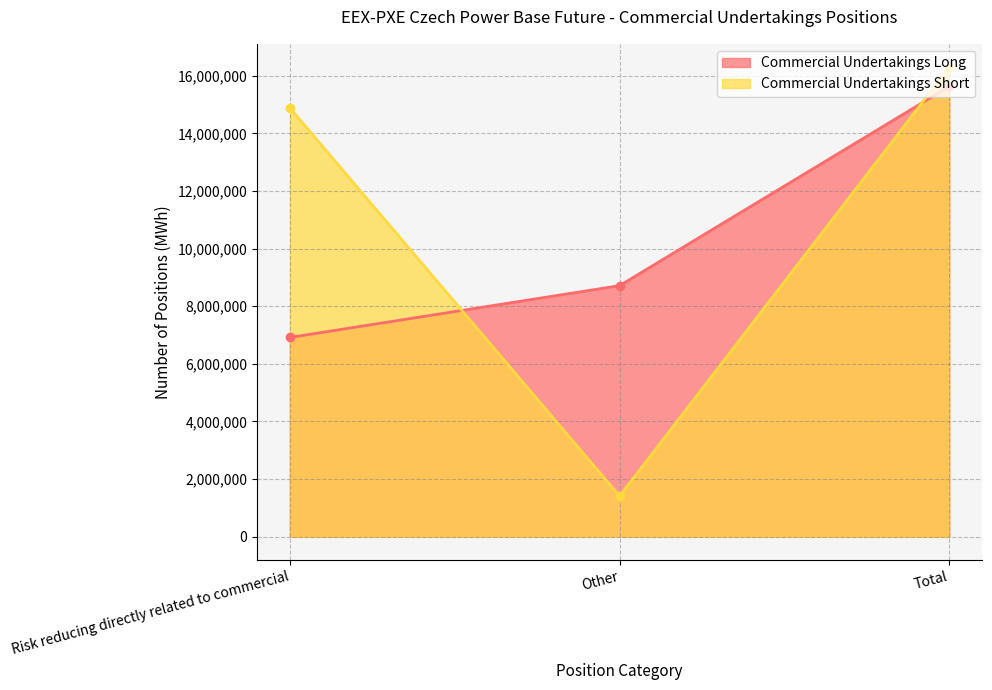

Does the chart display data point markers on the line(s)?

Yes